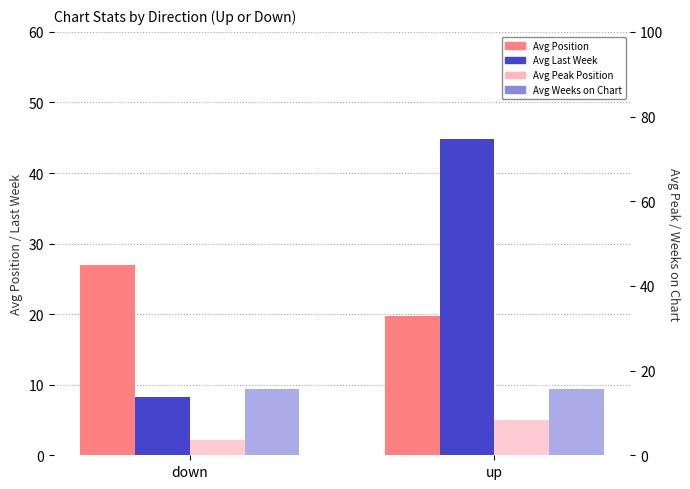

What is the total value across all series at down?

54.5